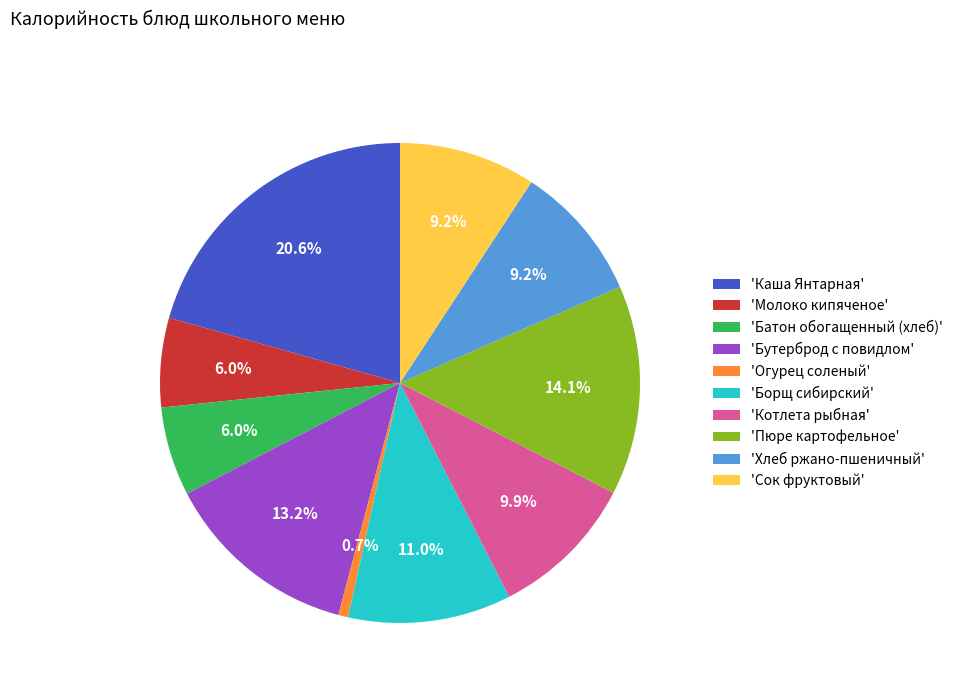

What portion of the pie excludes 'Каша Янтарная'?

79.4%